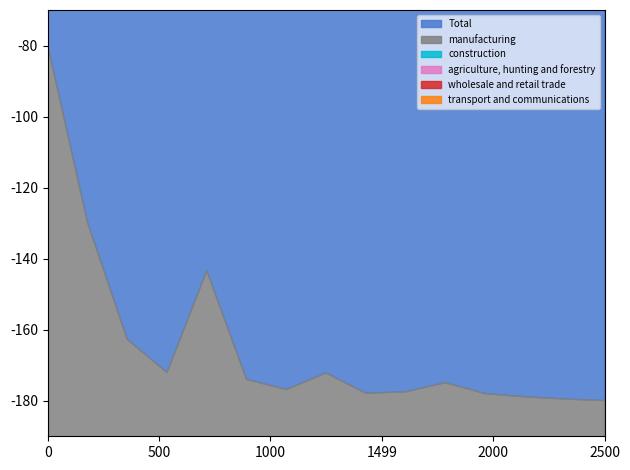

Is it true that manufacturing equals 12103 at The Russian Federation?

False